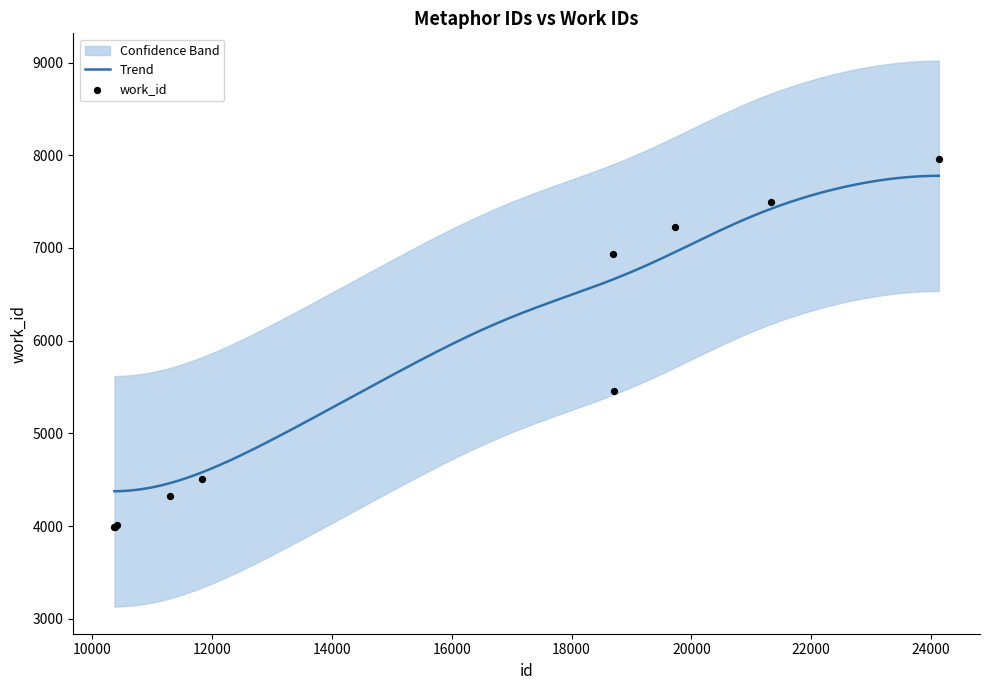

What is the change in value from 10372 to 18702?

+1463